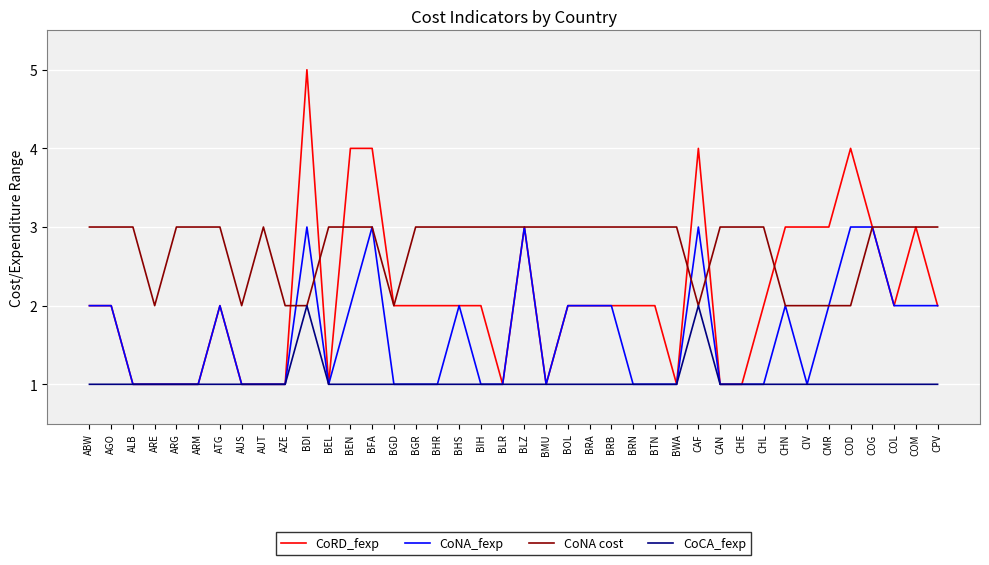

Count the number of categories in the chart.

40